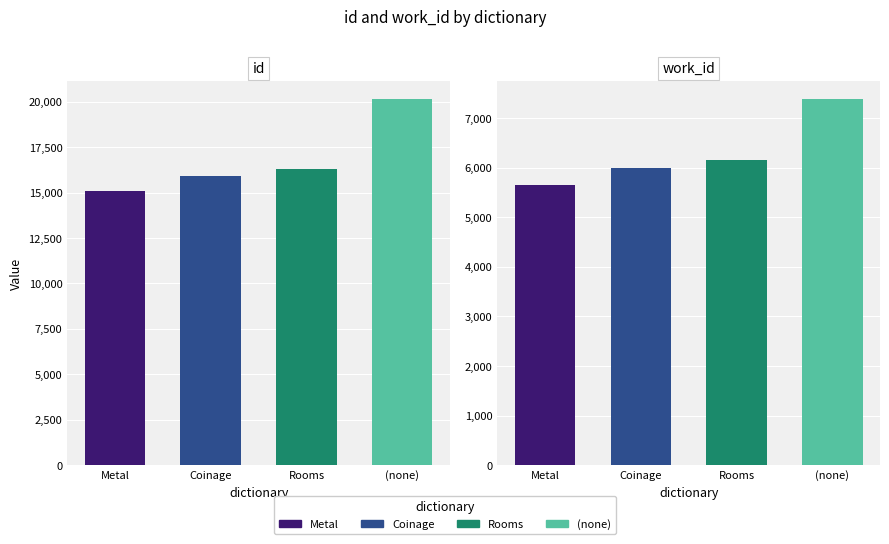

At which label does id first exceed 16280?

(none)